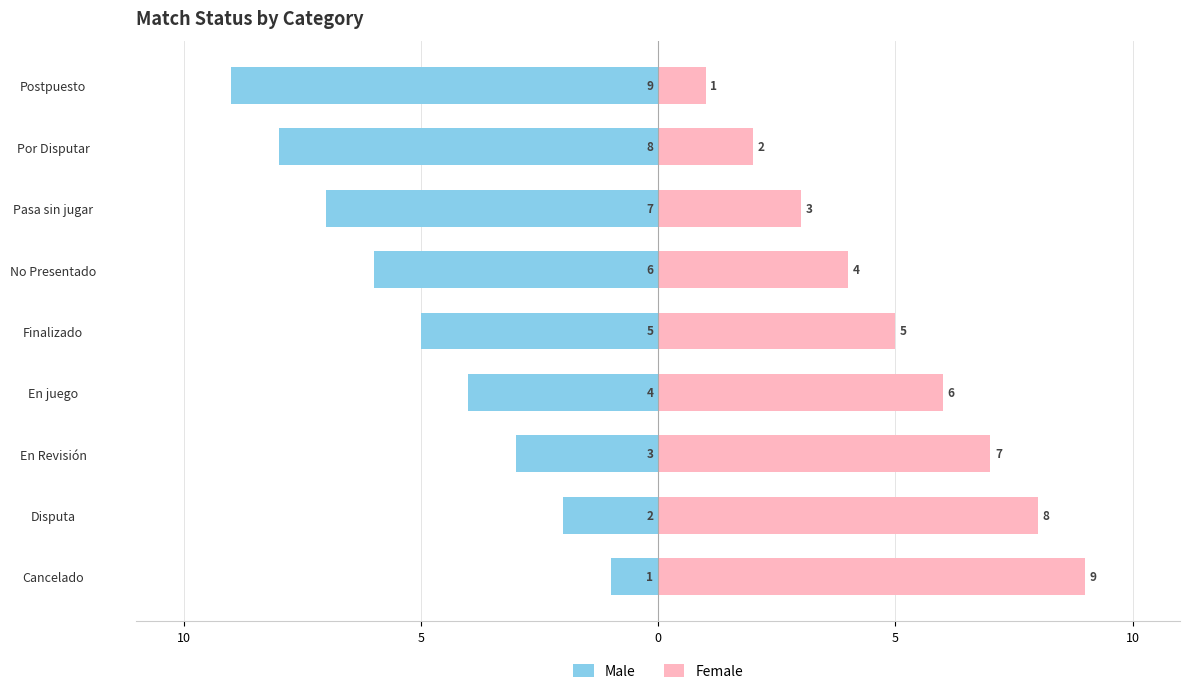

What value does the Female series have at En juego?

6